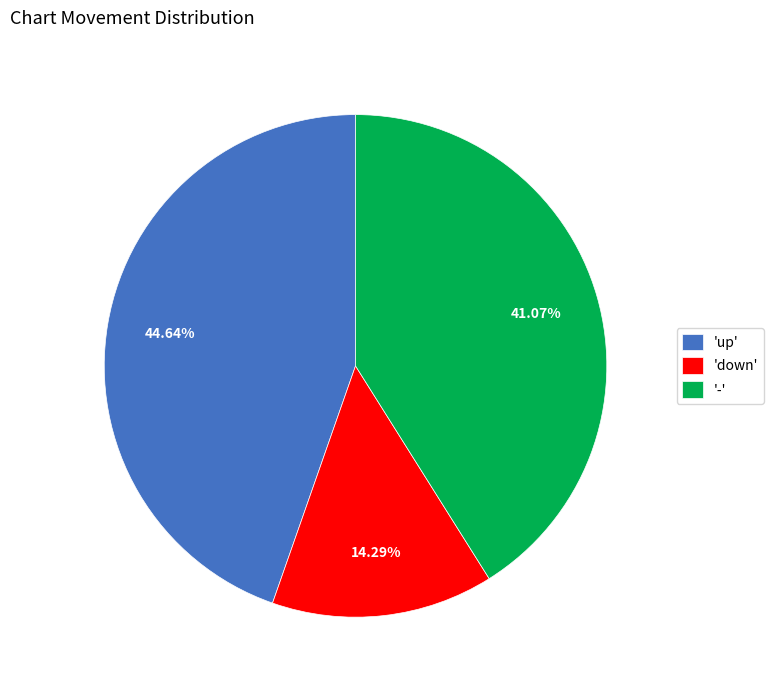

Rank the categories by value from lowest to highest.

'down', '-', 'up'